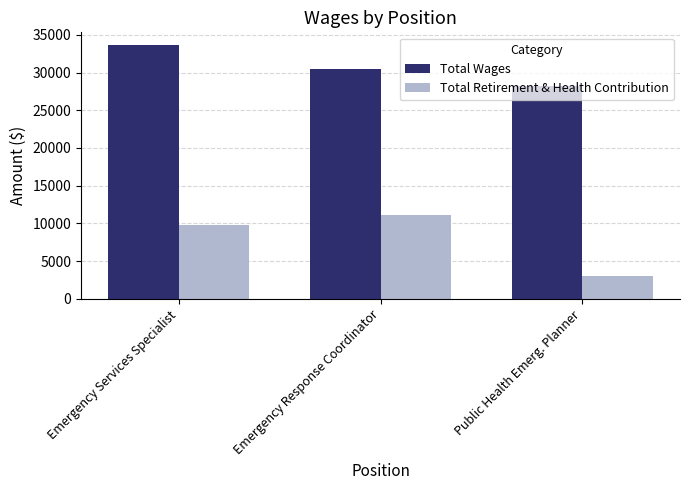

Which series has the widest spread of values?

Total Retirement & Health Contribution